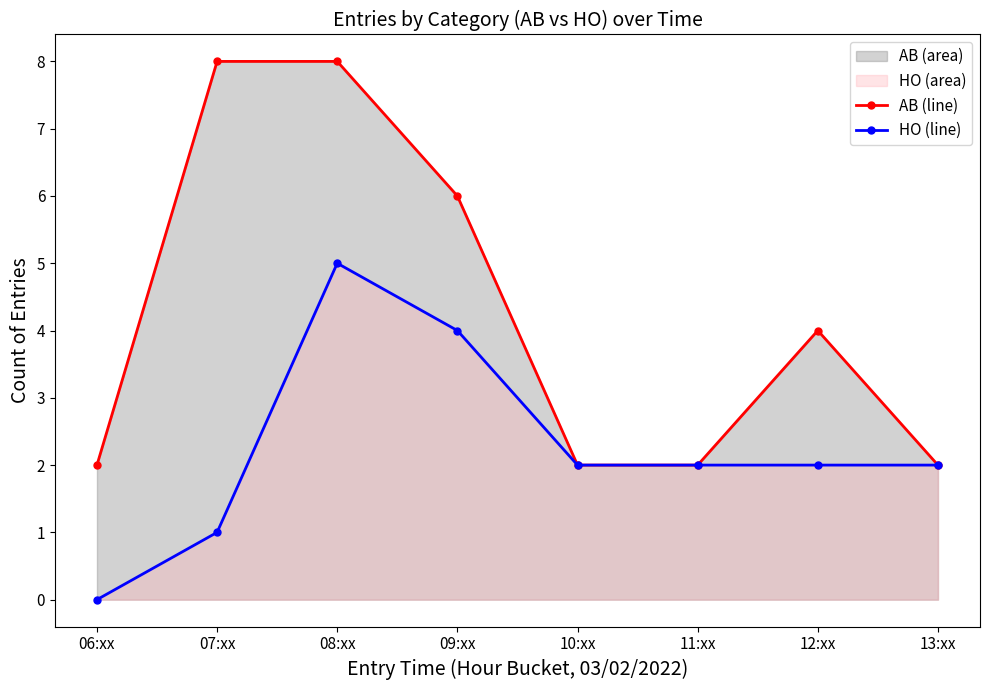

True or false: HO (line) and AB (line) intersect in this chart.

False